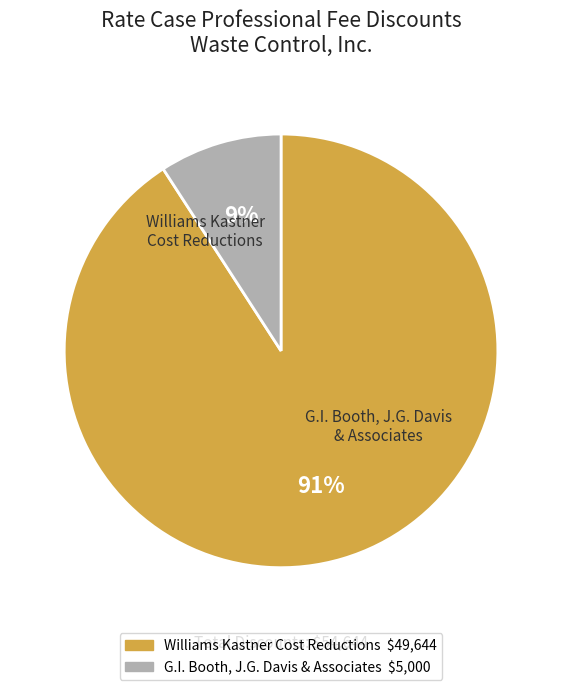

To the nearest percent, what portion does Williams Kastner Cost Reductions represent?

91%